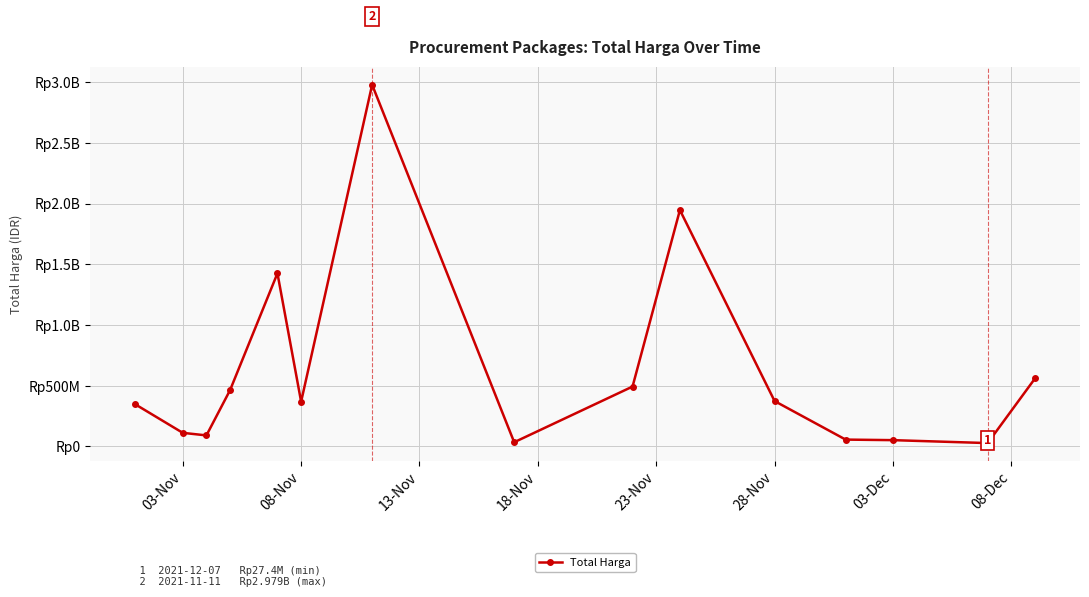

True or false: there are more than 2 points higher than both neighbors.

True